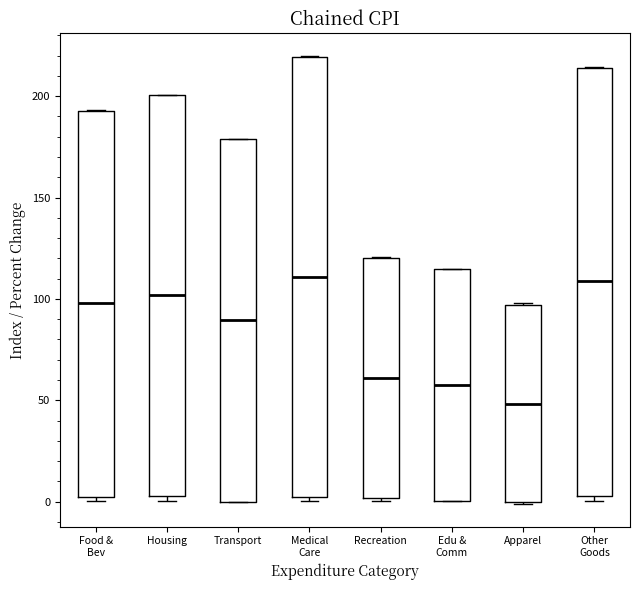

Which box's median line is the lowest?

Apparel